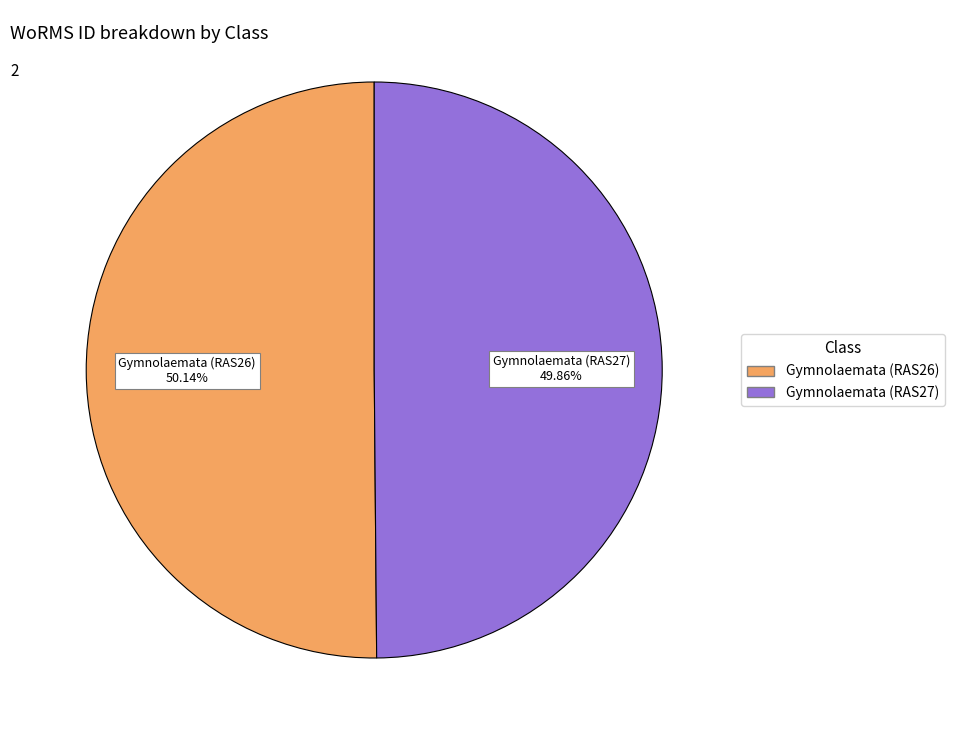

Is it true that Gymnolaemata (RAS27) is 50% of the pie?

True